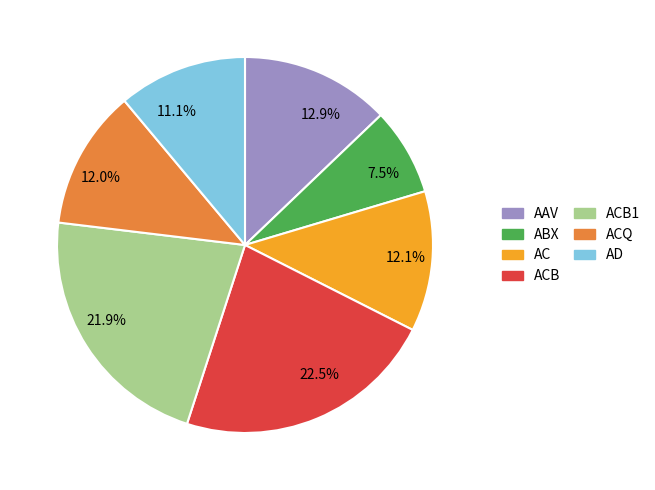

To the nearest percent, what is the average slice percentage?

14%